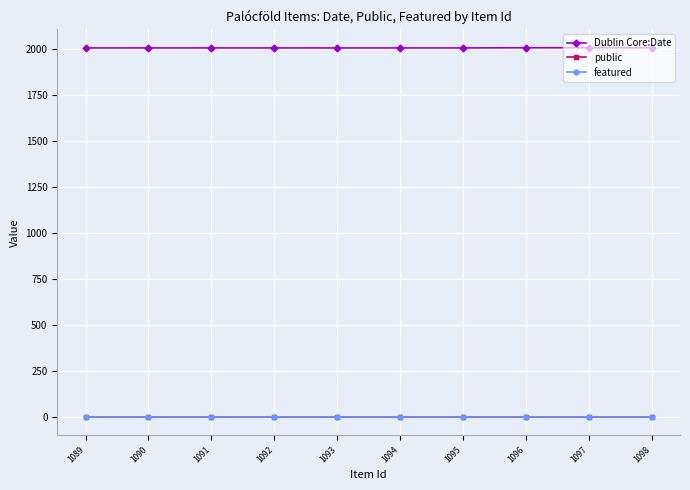

How many categories are shown in the chart?

10